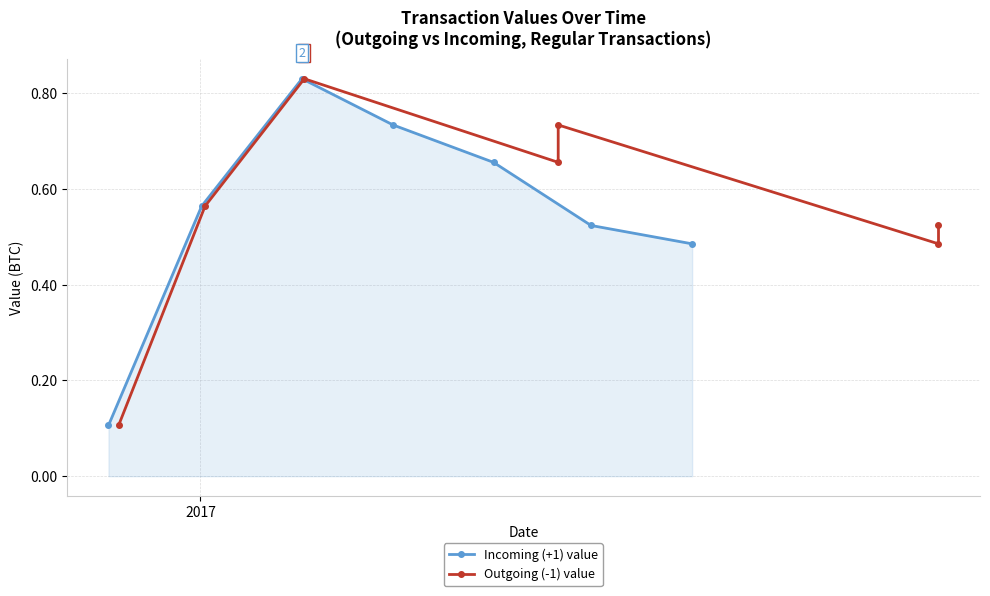

What is the highest value of the Incoming (+1) value series?

0.8